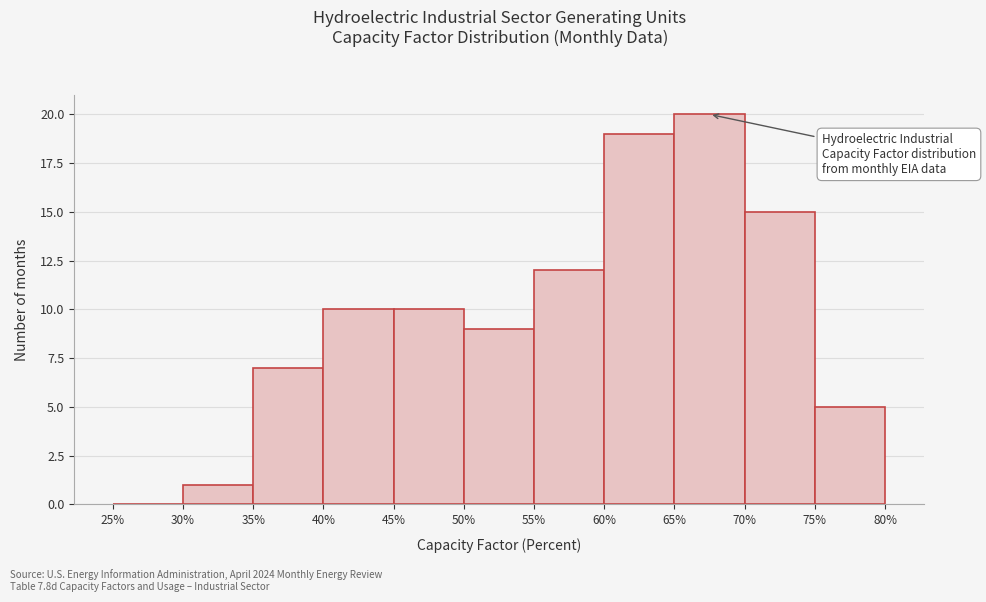

Over which range of the x-axis is the bar tallest?

65% to 70%